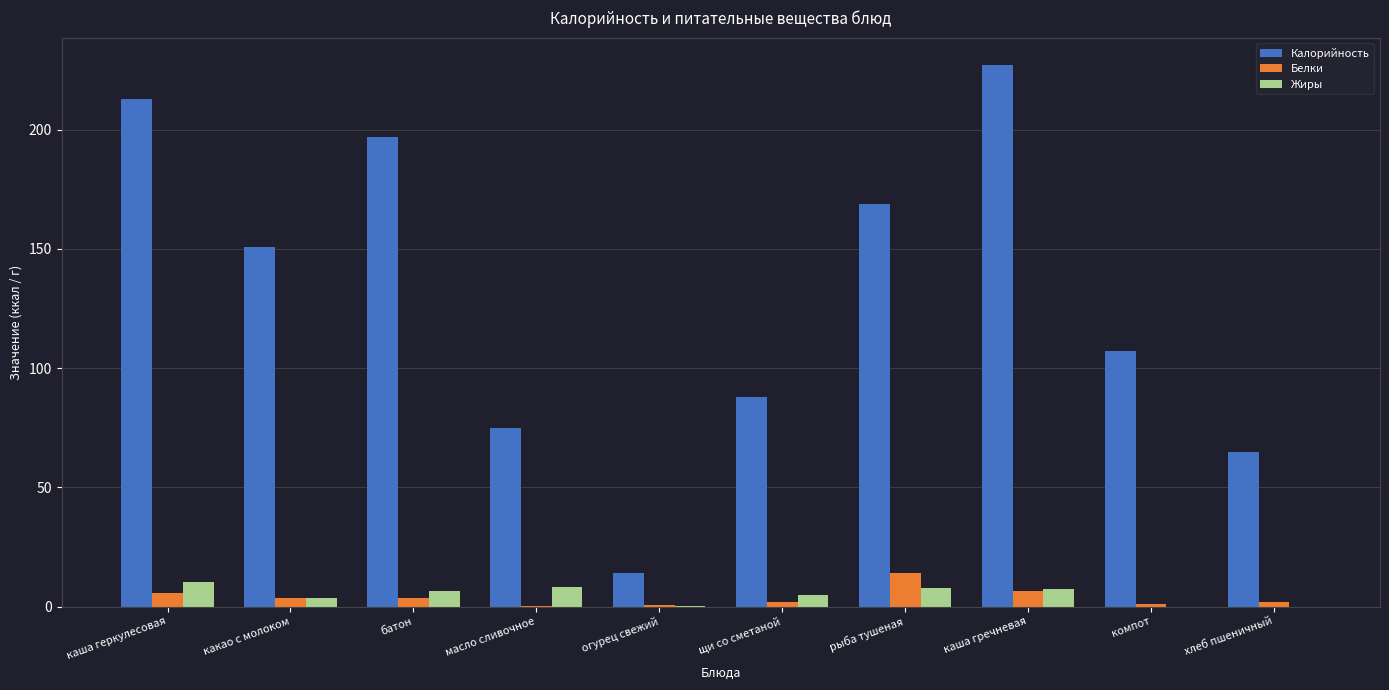

How many categories are shown in the chart?

10